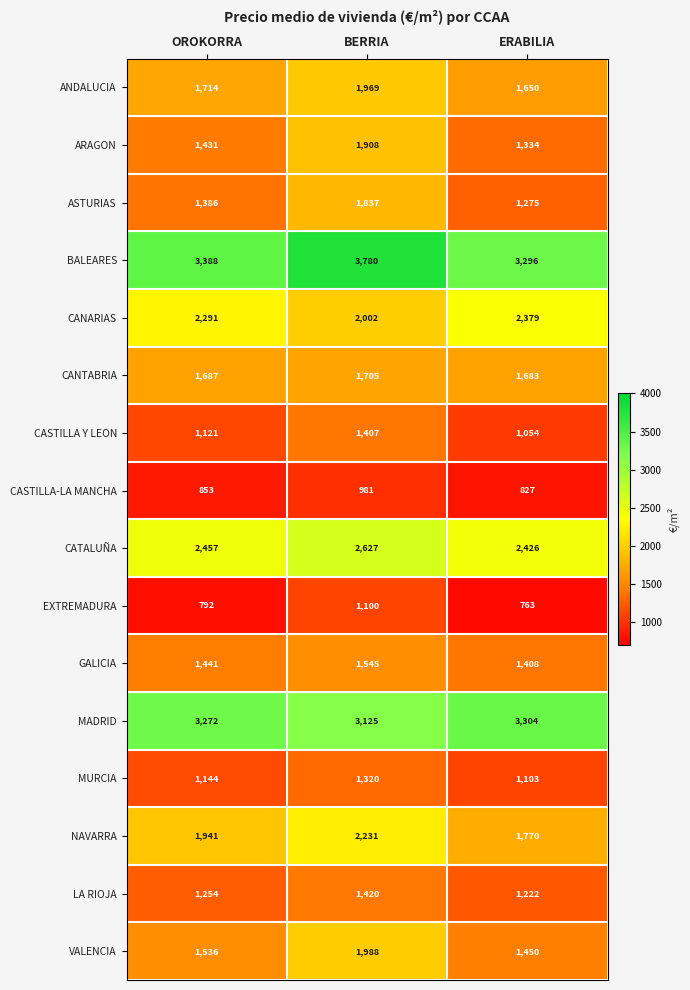

What is the average value of the GALICIA series?

1465